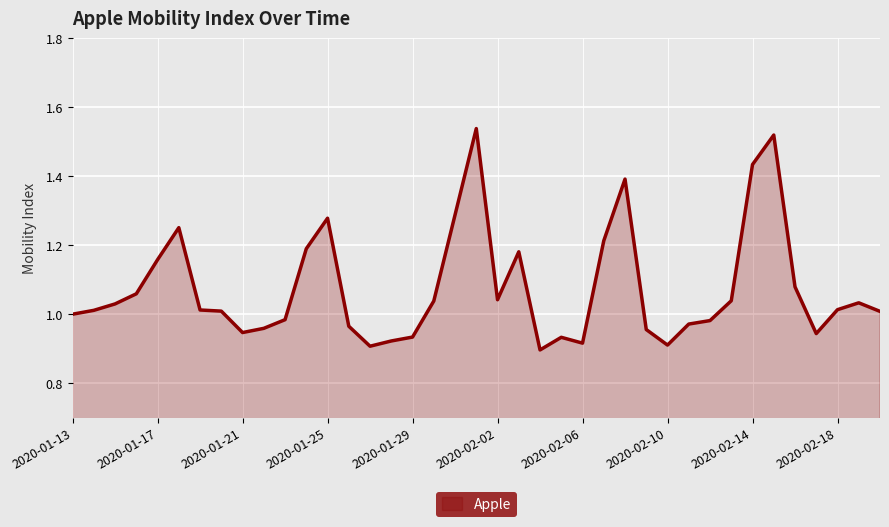

What is the label of the 31st point from the left?

2020-02-12